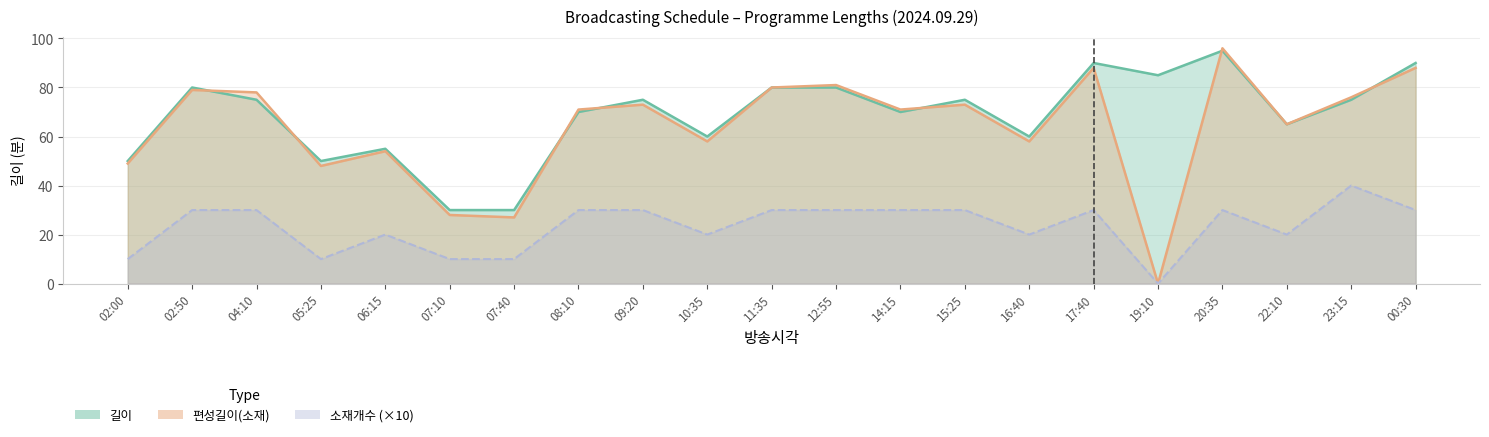

Which series changed the most between 15:25 and 23:15?

소재개수